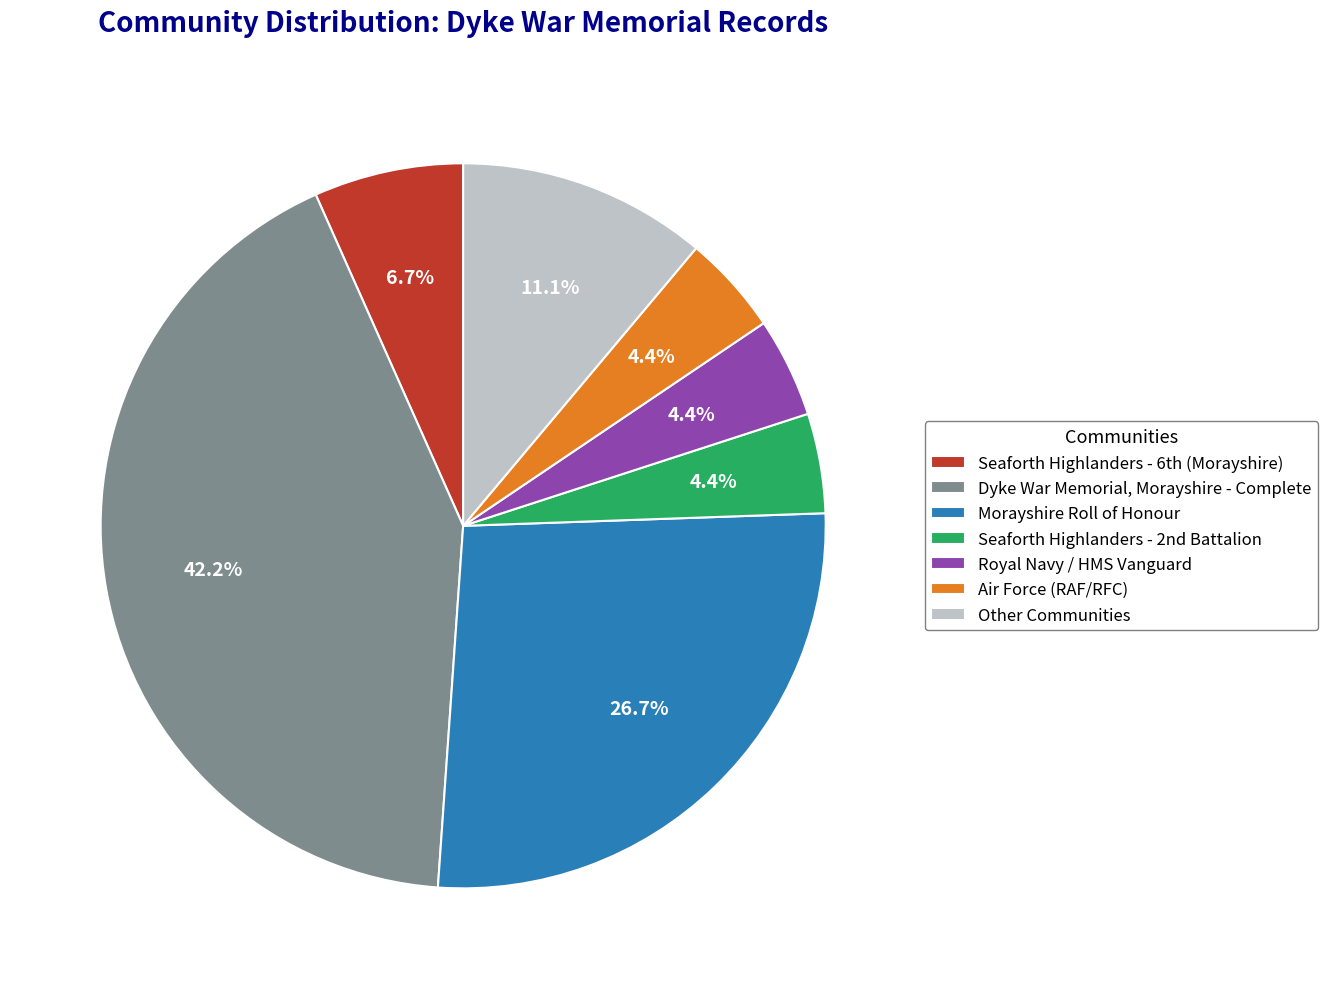

Does Royal Navy / HMS Vanguard represent more than half of the total?

No